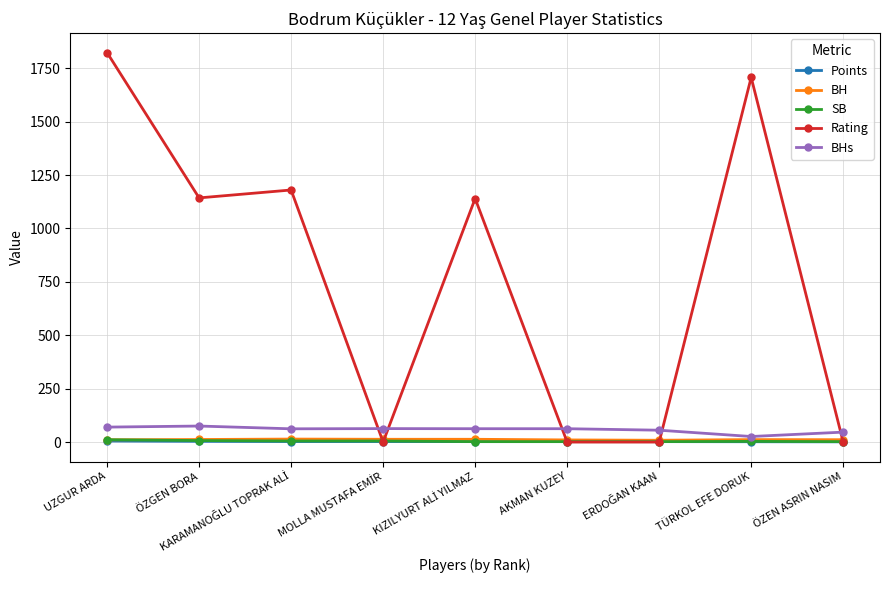

Which series has the widest spread of values?

Rating